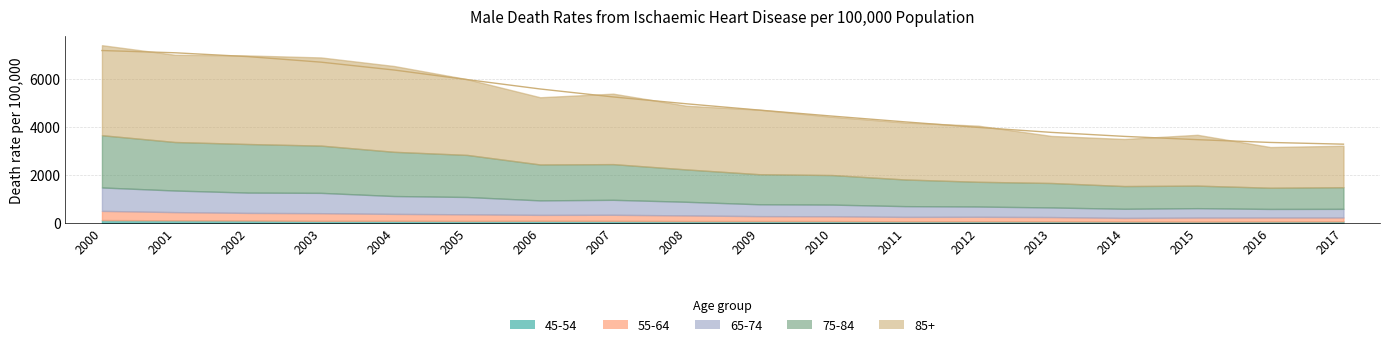

The value of 75-84 at 2004 is 2975. True or false?

True